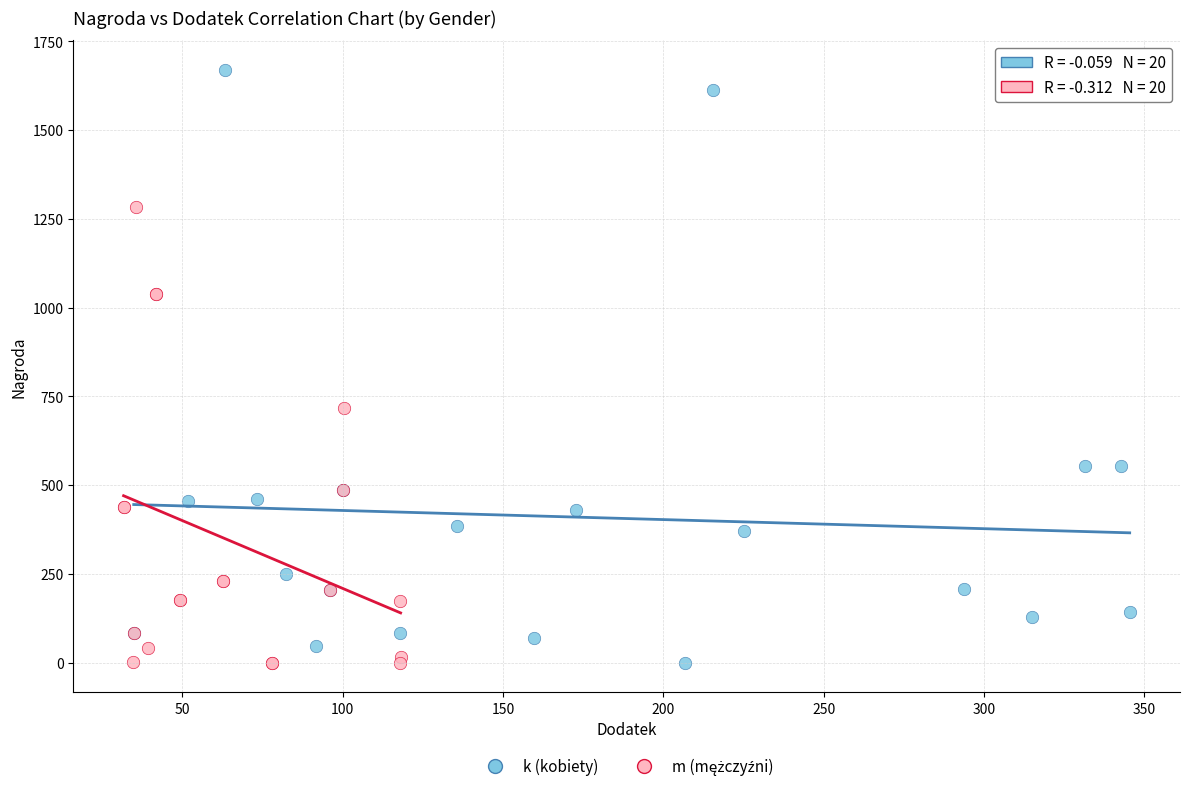

Which series contains the highest Y value?

k (kobiety)